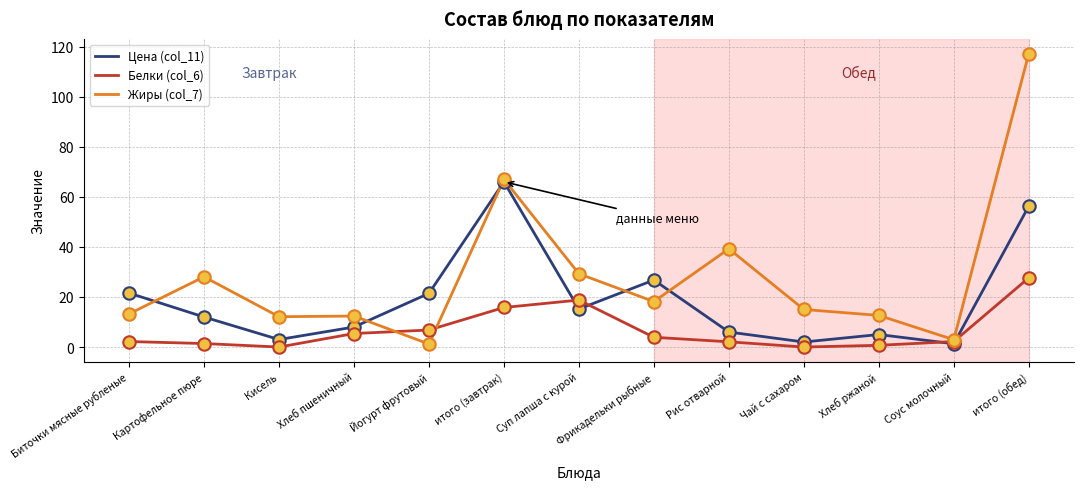

Which series has the largest range (max minus min)?

Жиры (col_7)